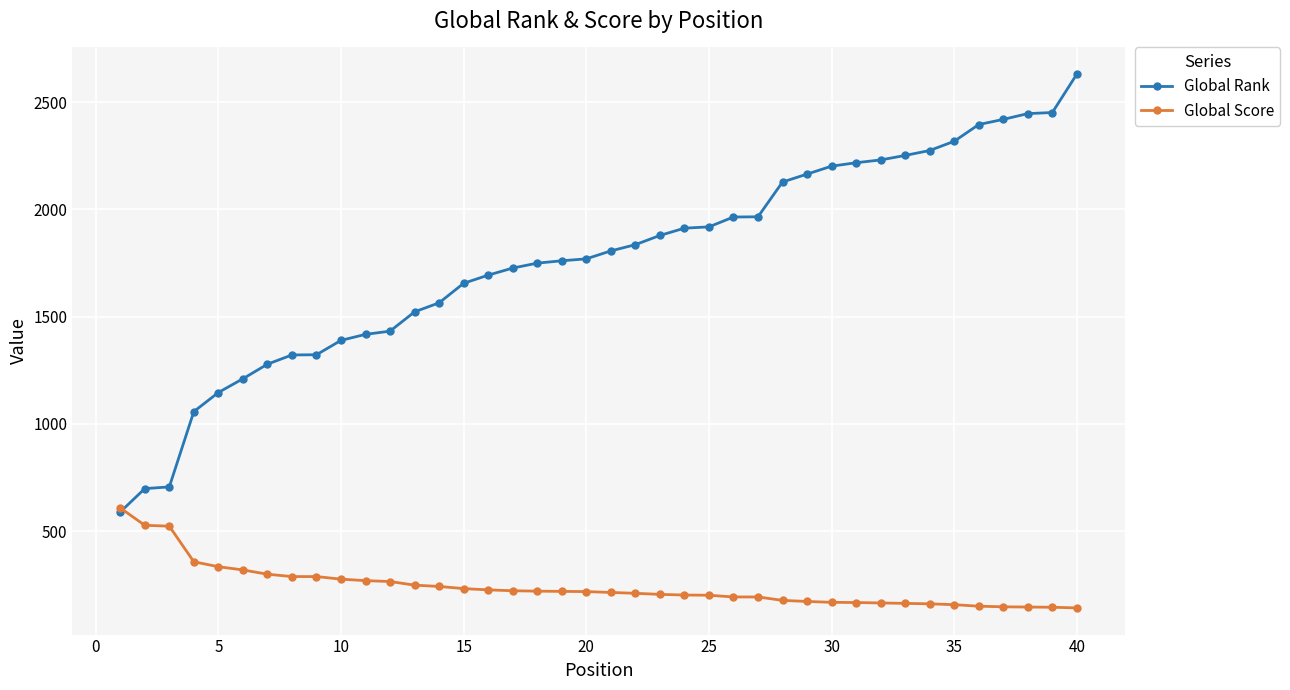

List the series in order of their peak value, highest first.

Global Rank, Global Score